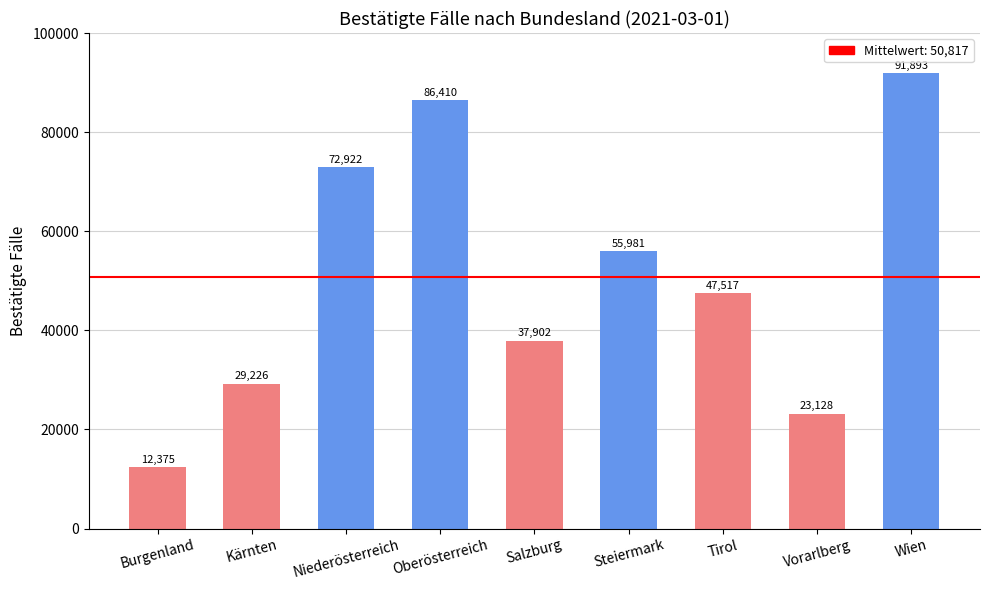

What is the label of the 4th bar from the right?

Steiermark